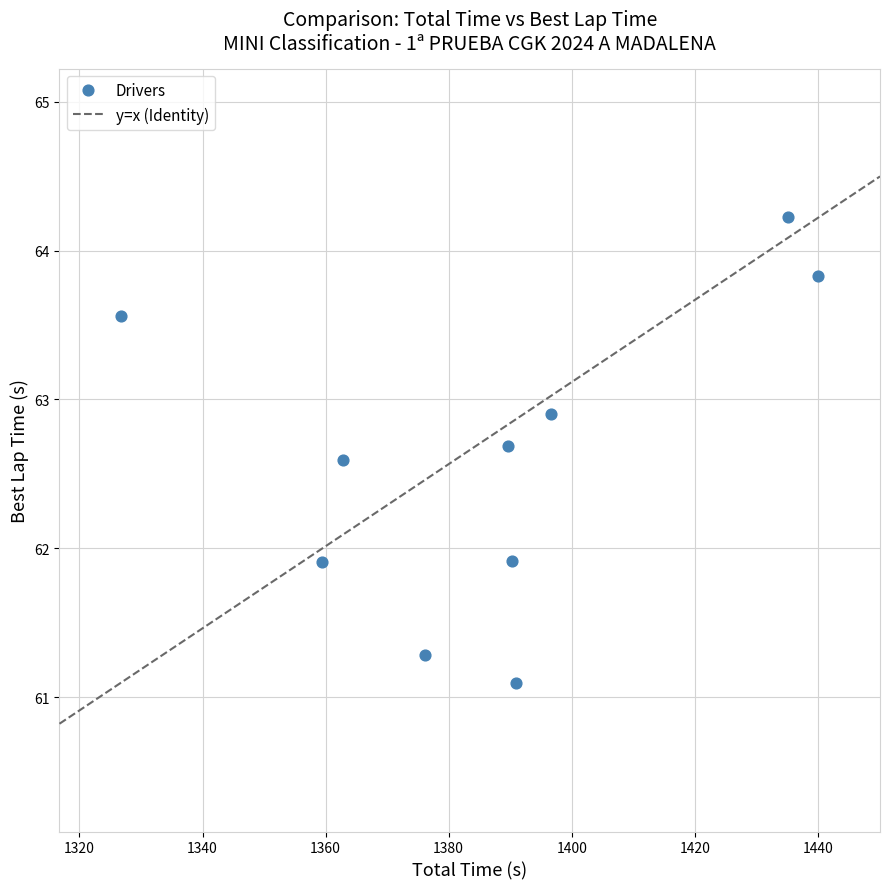

What is the range of Y values (max minus min)?

3.1